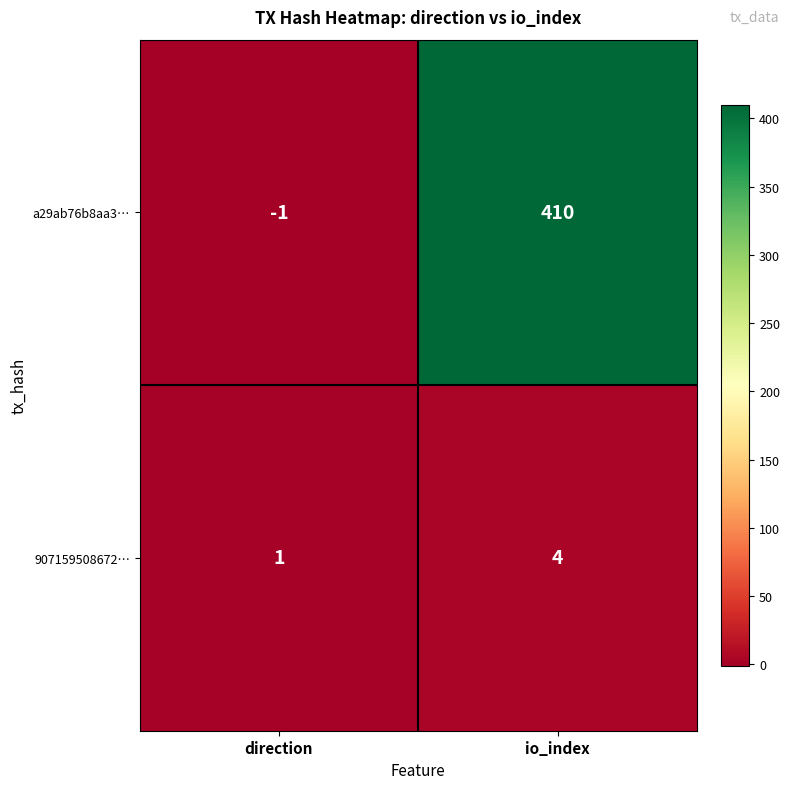

What is the sum of all 907159508672… values?

5